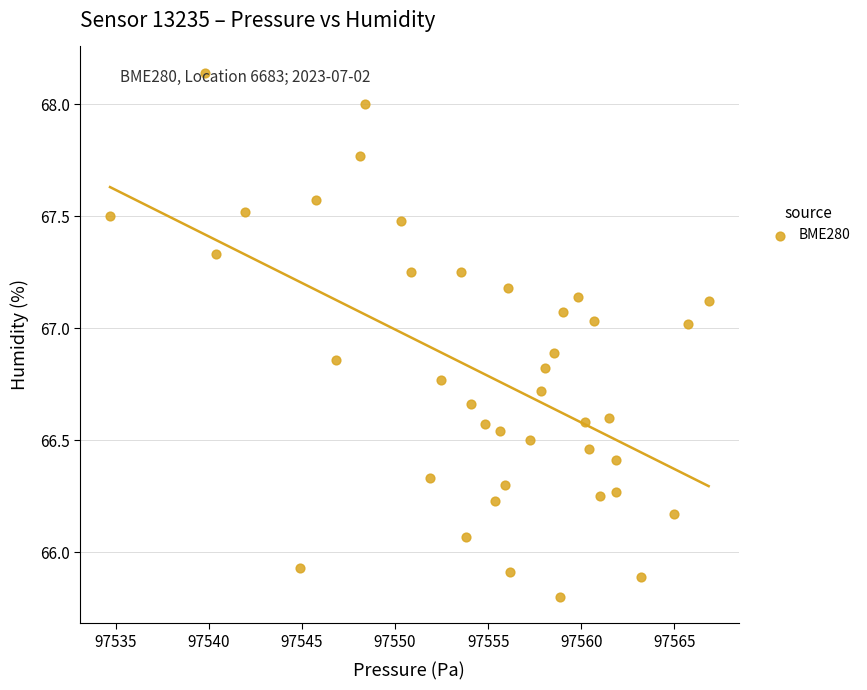

What is the range of Y values (max minus min)?

2.3